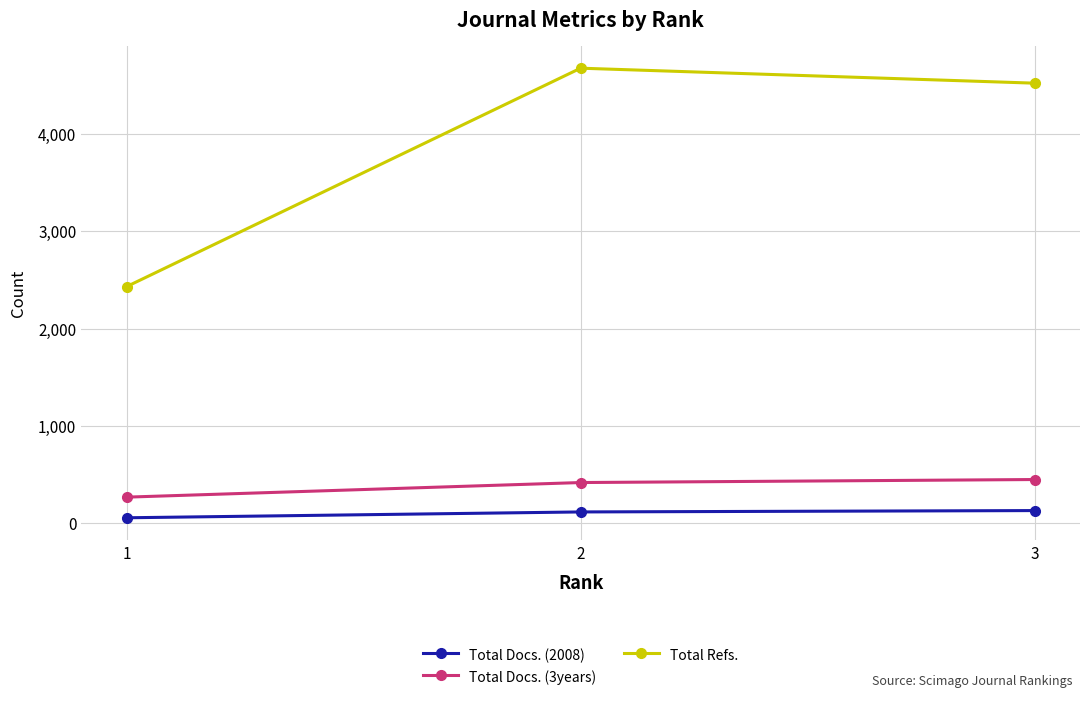

What are all the series names shown in the legend?

Total Docs. (2008), Total Docs. (3years), Total Refs.